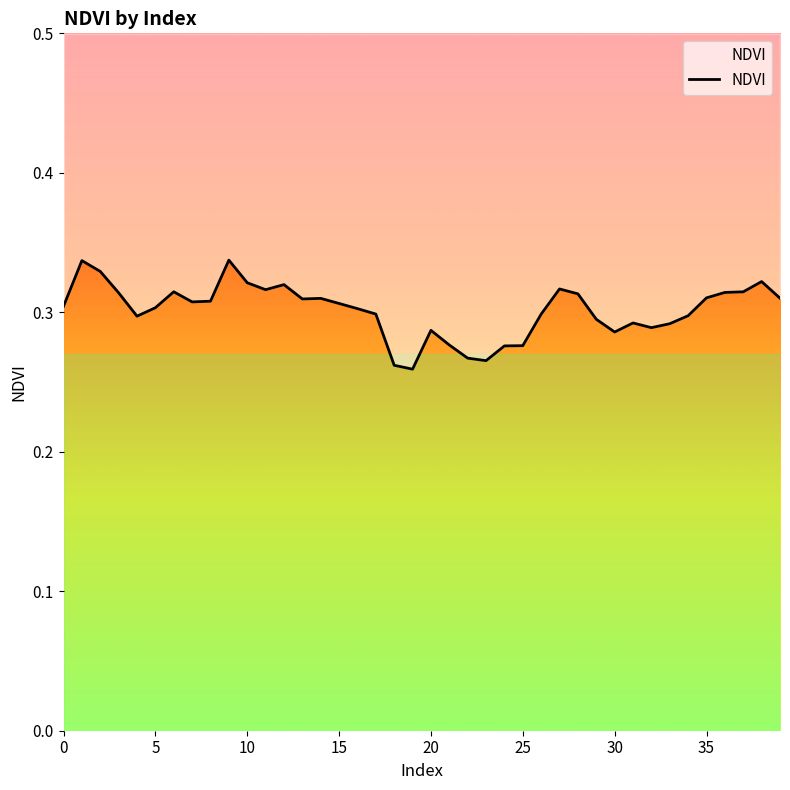

What is the sum of the values at 25 and 18?

0.5